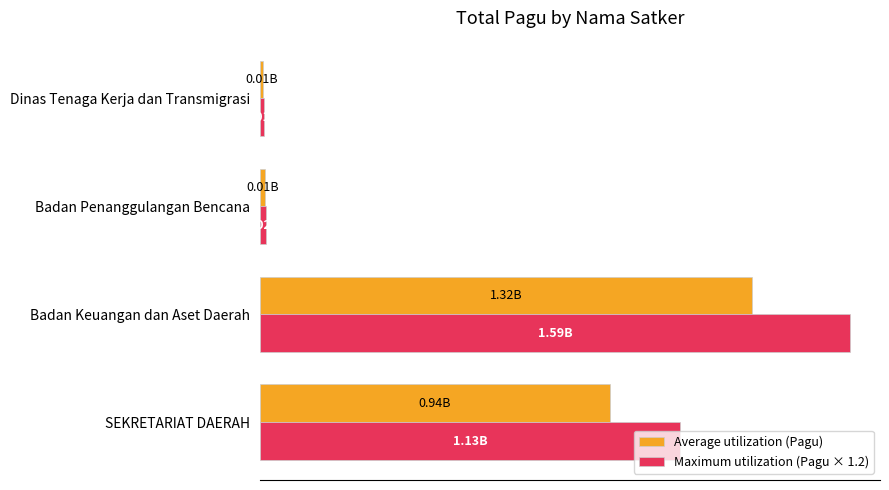

What are all the series names shown in the legend?

Average utilization (Pagu), Maximum utilization (Pagu × 1.2)